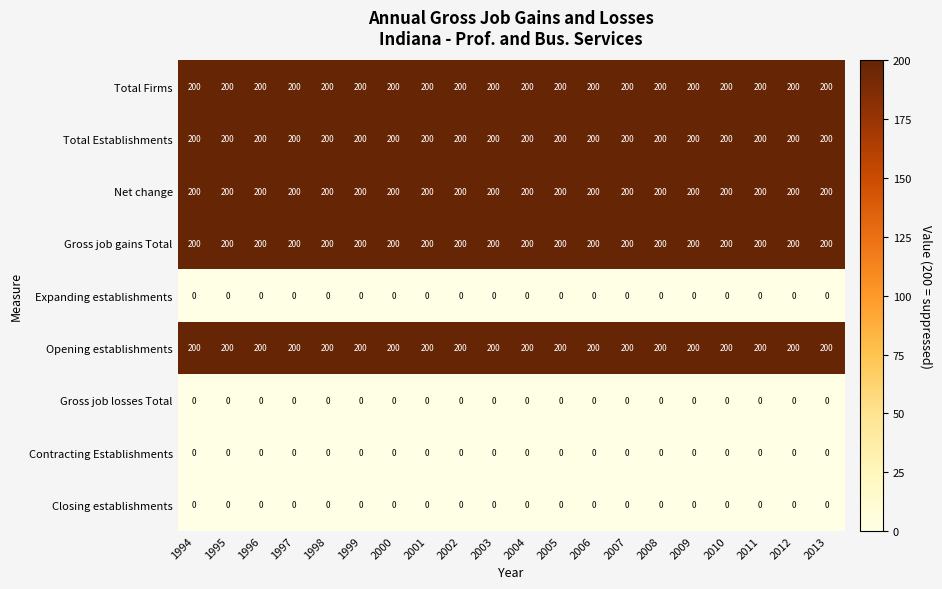

The Total Establishments series shows 200 at 2006. True or false?

True